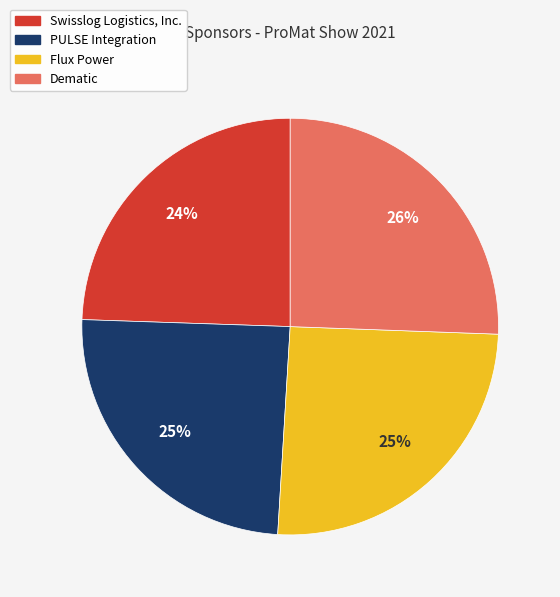

To the nearest percent, what portion does PULSE Integration represent?

25%